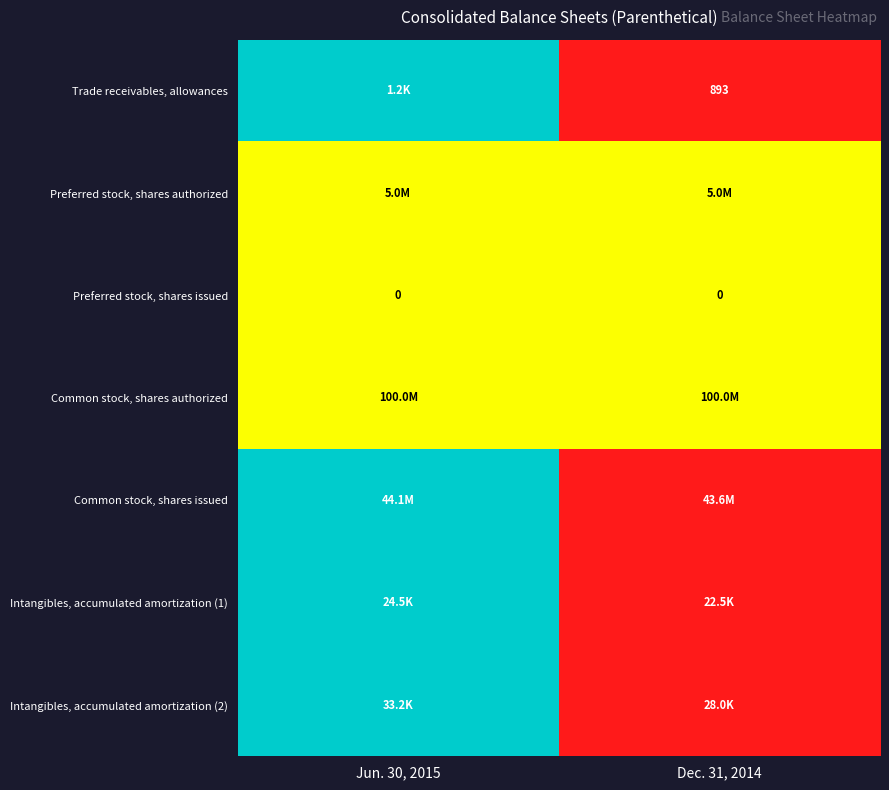

The Preferred stock, shares issued series shows 0.0 at Jun. 30, 2015. True or false?

True